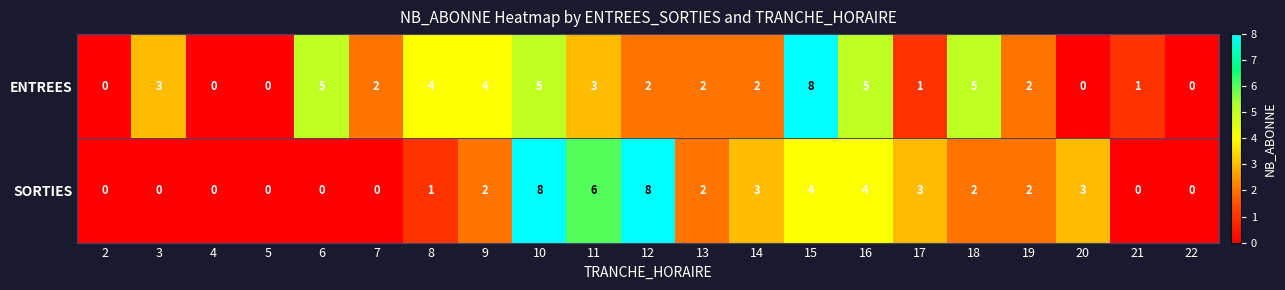

How many series are shown in this chart?

2